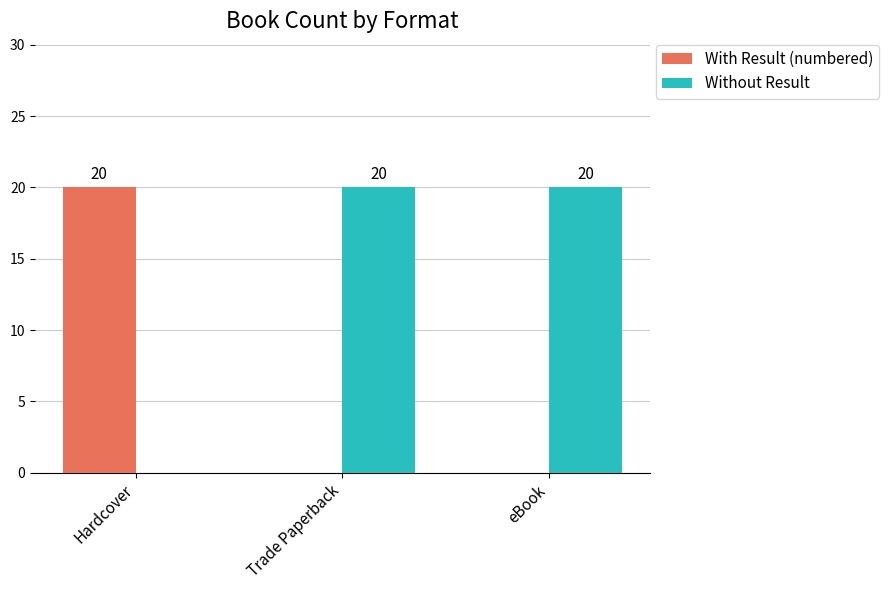

What is the sum of the With Result (numbered) values at Hardcover and Trade Paperback?

20